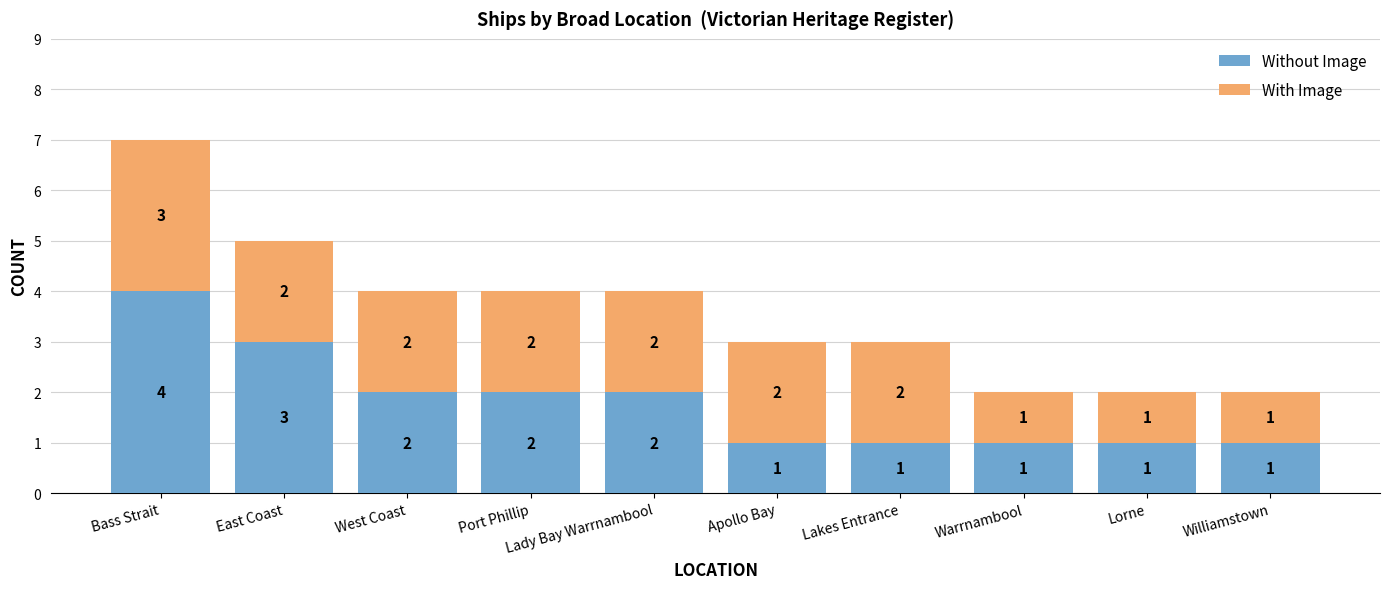

What is the total value across all series at Port Phillip?

4